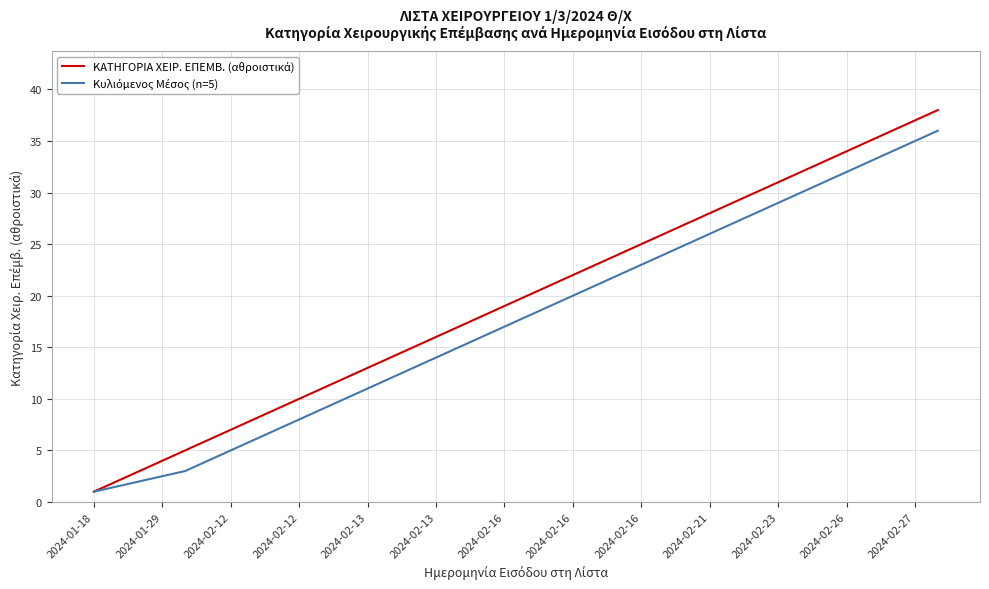

How many lines are shown in the chart?

2